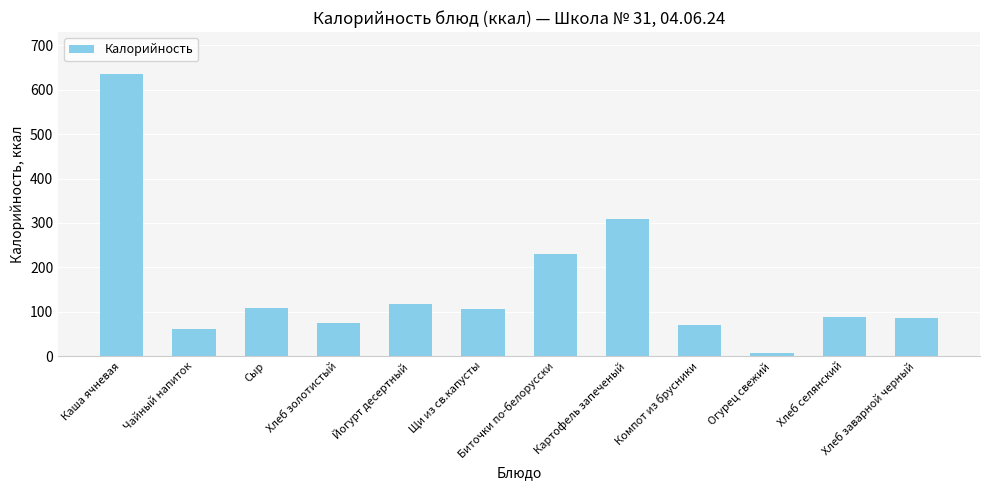

What is the difference between the maximum and minimum values?

628.0